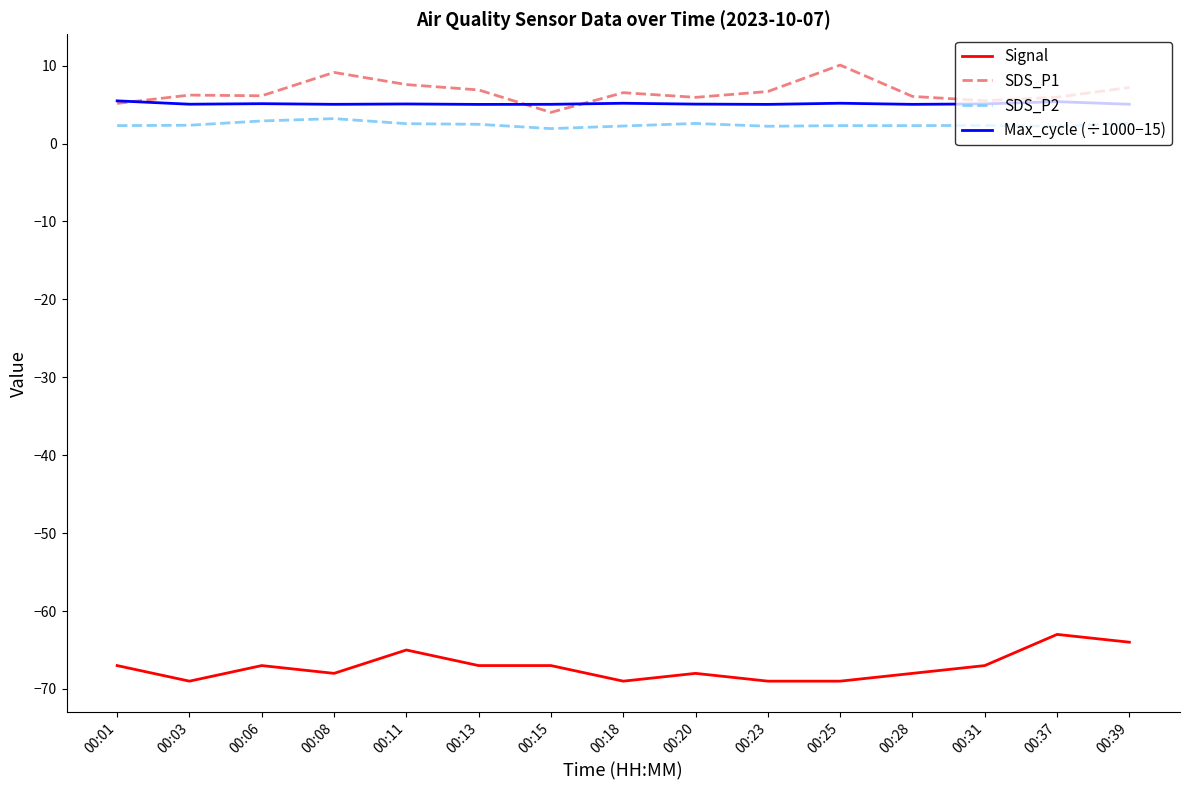

True or false: Signal has a value of -67.0 at 00:01.

True